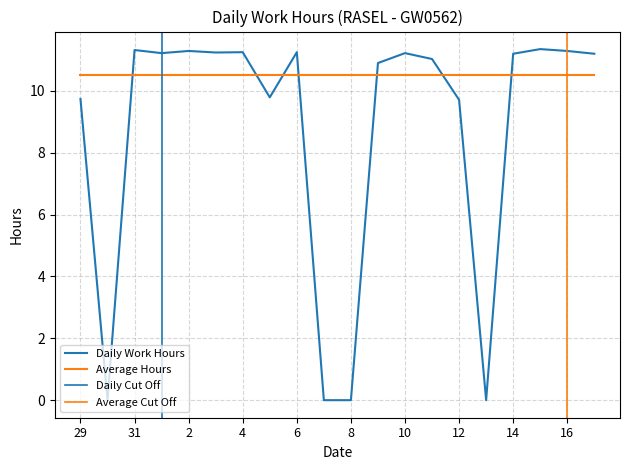

List the labels in order of value, smallest first.

30, 7, 8, 13, 12, 29, 5, 9, 11, 14, 17, 1, 10, 3, 4, 6, 2, 16, 31, 15